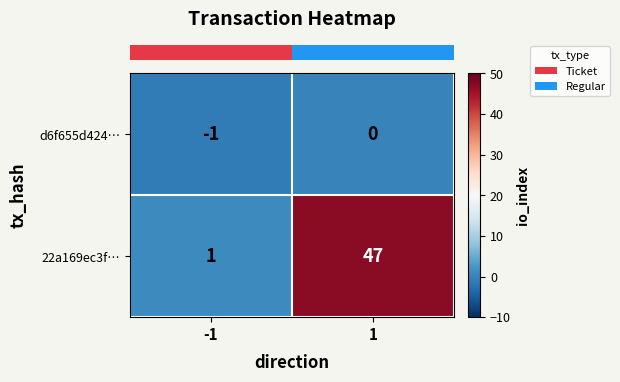

What is the difference between the maximum and minimum values in the 22a169ec3f… series?

46